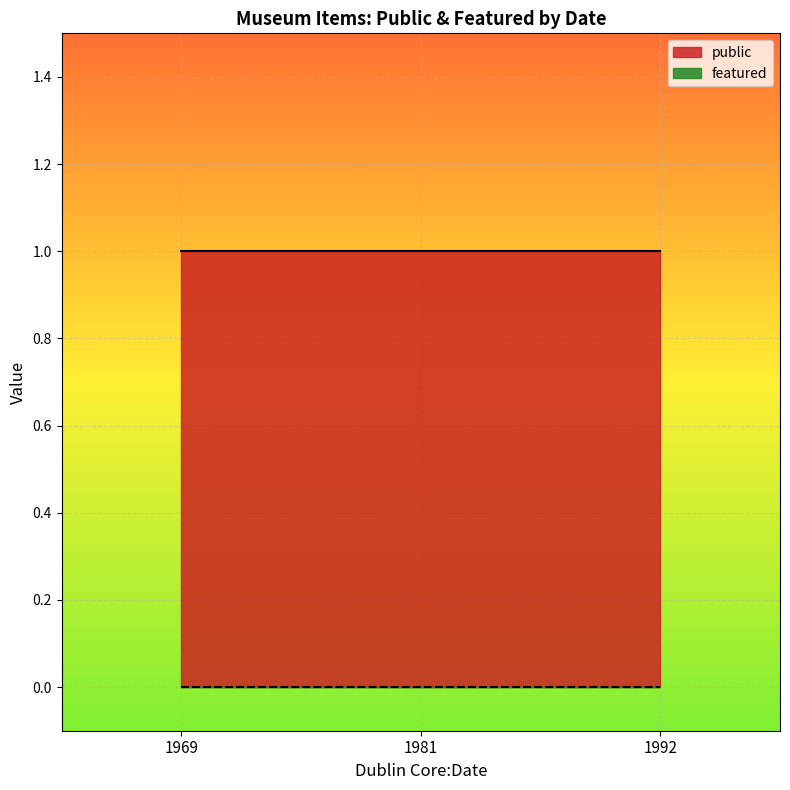

Rank the series at 1969 from lowest to highest value.

featured, public